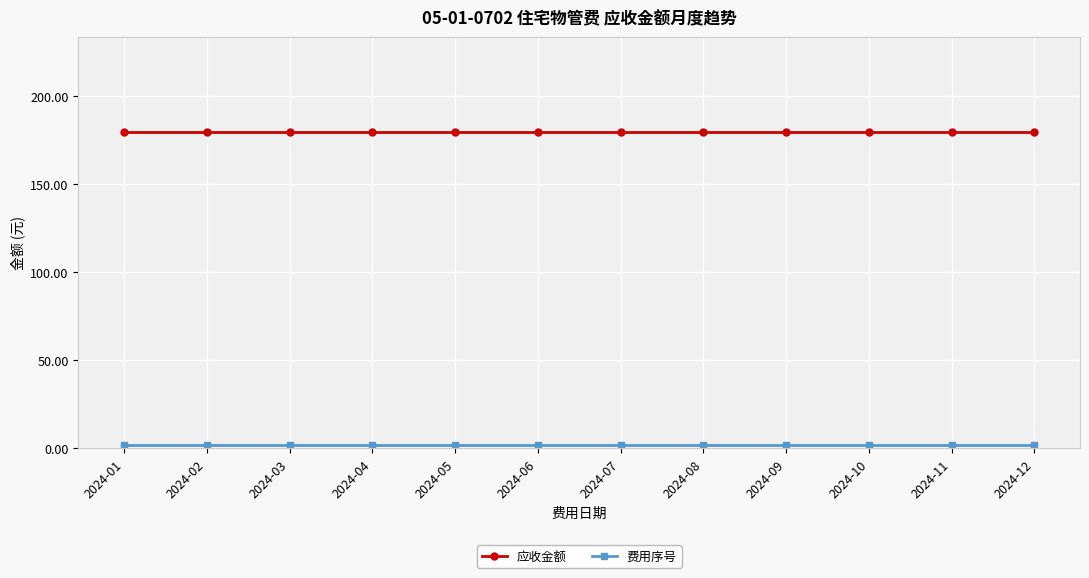

The value of 应收金额 at 2024-08 is 179.7. True or false?

True